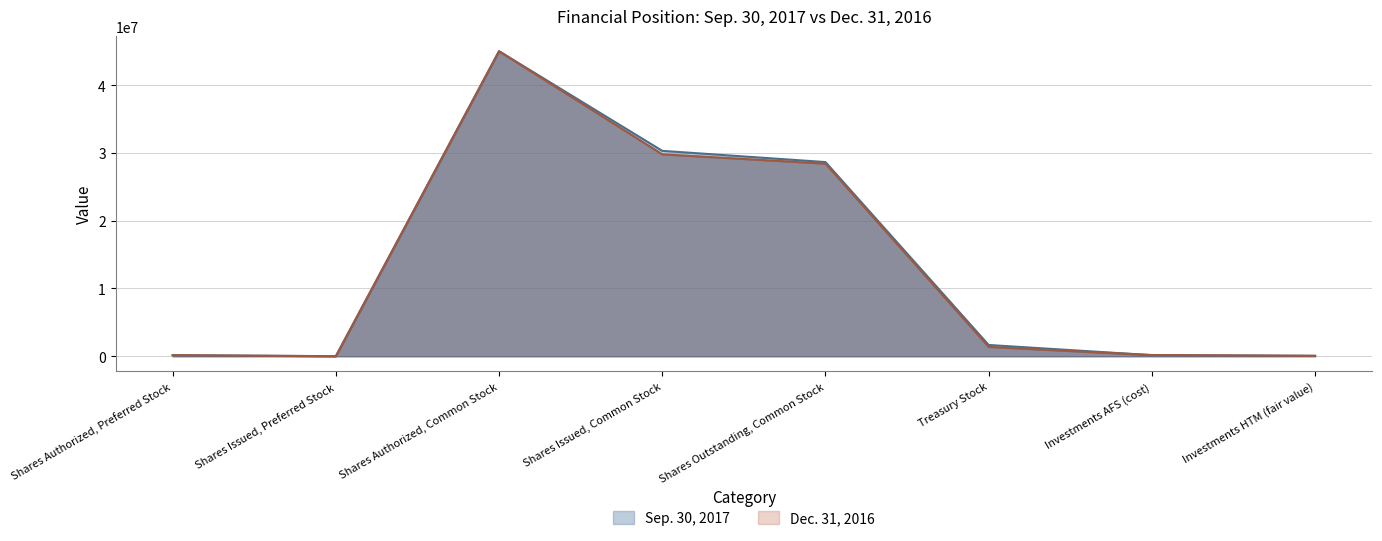

Rank the series by their maximum value, from highest to lowest.

Sep. 30, 2017, Dec. 31, 2016